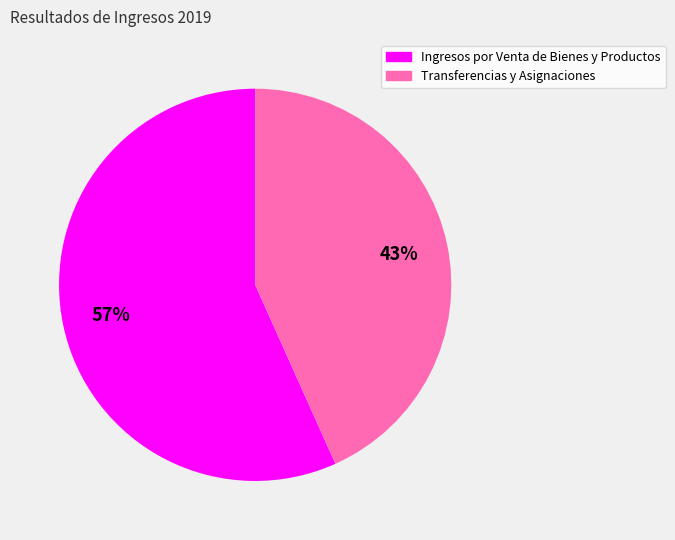

Which slice is the largest?

Ingresos por Venta de Bienes y Productos